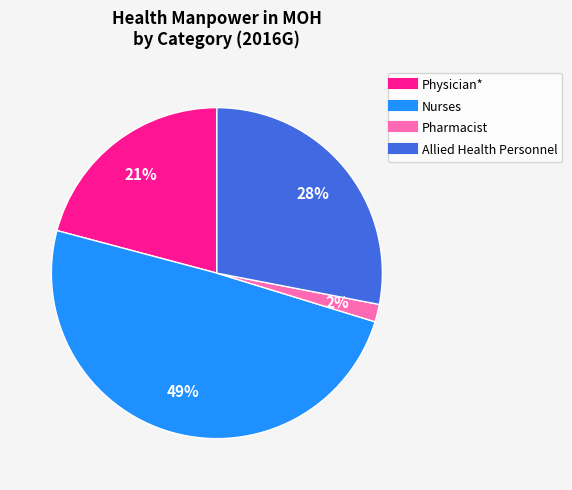

To the nearest percent, what is the difference between the Allied Health Personnel and Physician* slice percentages?

7%